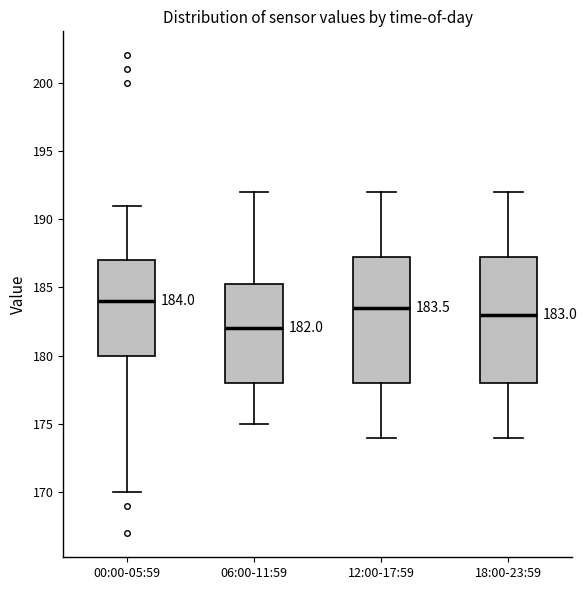

Which box's median line is the highest?

00:00-05:59